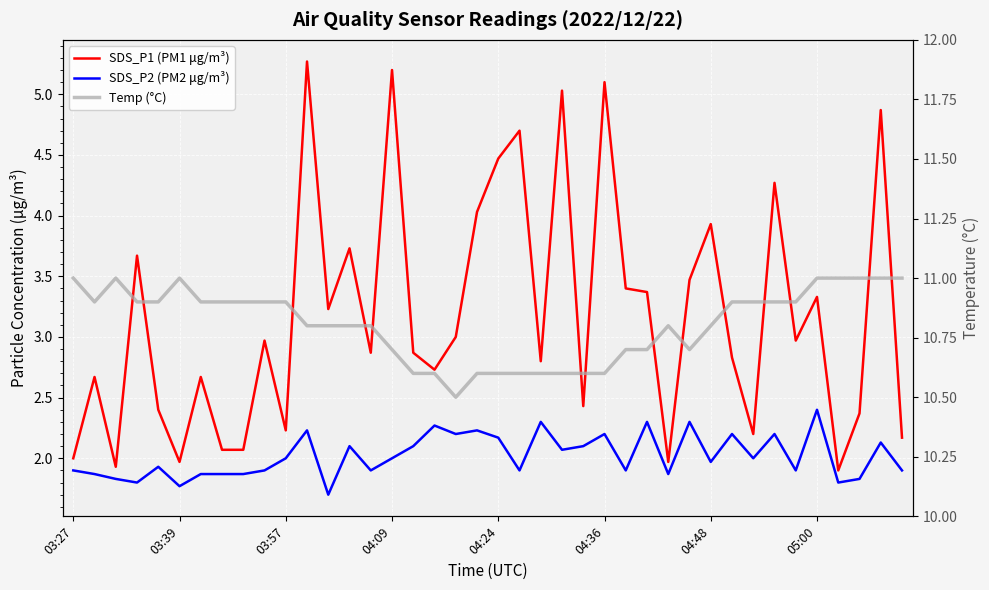

Which category has the lowest value across all series?

12